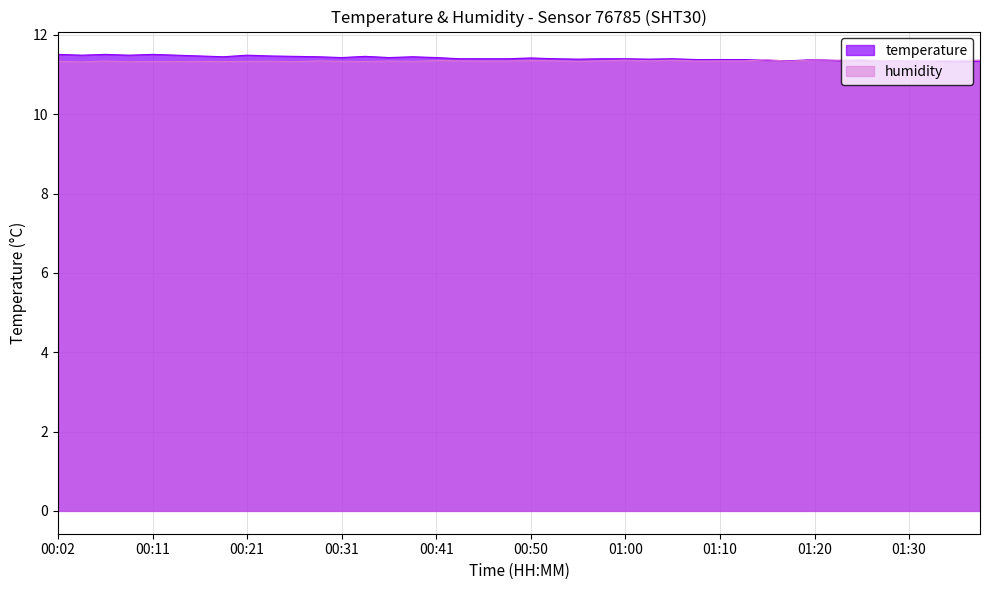

Reading right to left, list all the values displayed in this chart.

temperature: 11.3	11.3	11.3	11.3	11.3	11.3	11.3	11.4	11.3	11.4	11.4	11.4	11.4	11.4	11.4	11.4	11.4	11.4	11.4	11.4	11.4	11.4	11.4	11.4	11.4	11.4	11.5	11.4	11.4	11.5	11.5	11.5	11.4	11.5	11.5	11.5	11.5	11.5	11.5	11.5
humidity: 11.4	11.4	11.3	11.4	11.4	11.4	11.4	11.4	11.3	11.4	11.3	11.3	11.3	11.4	11.3	11.4	11.3	11.3	11.4	11.4	11.3	11.3	11.3	11.4	11.3	11.3	11.3	11.3	11.3	11.3	11.3	11.3	11.3	11.3	11.3	11.3	11.3	11.3	11.3	11.3